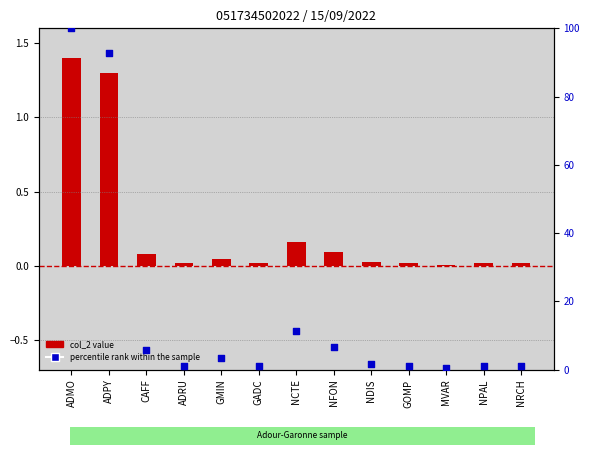

What are all the series names shown in the legend?

col_2, percentile rank within the sample